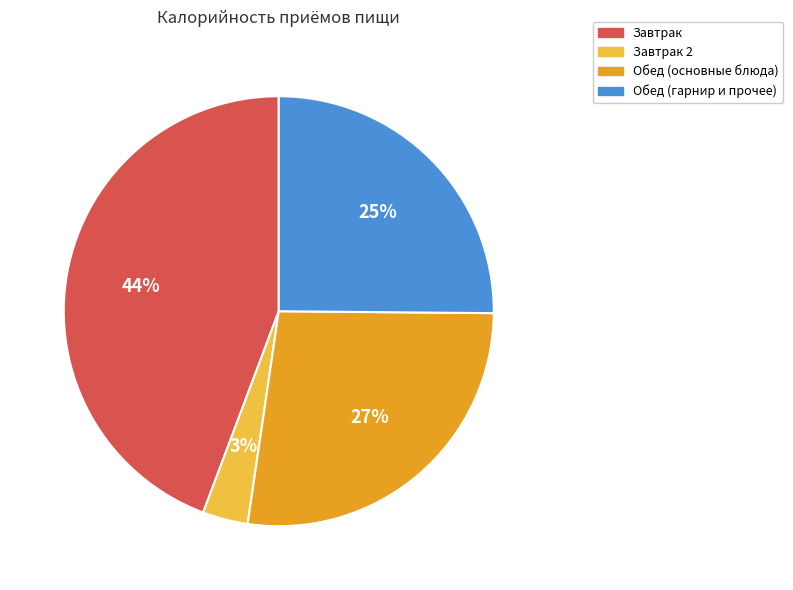

Which category has the smallest portion of the pie?

Завтрак 2